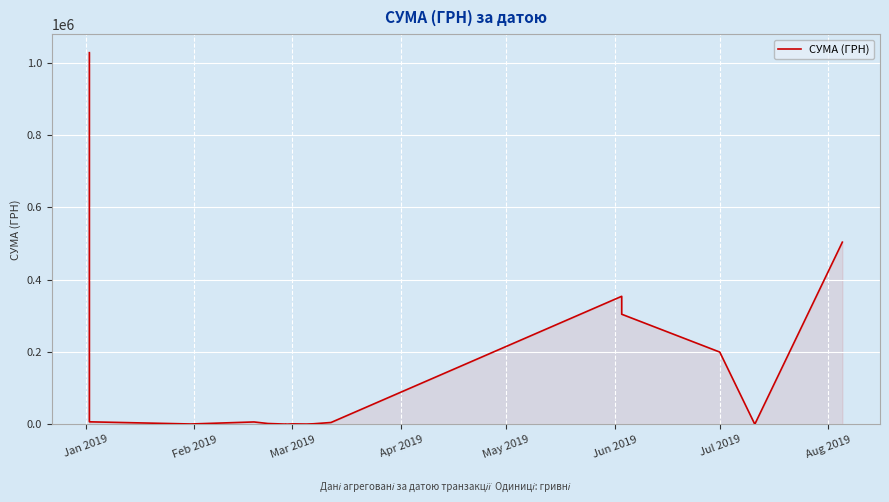

What is the difference between the second highest and minimum values?

503623.8